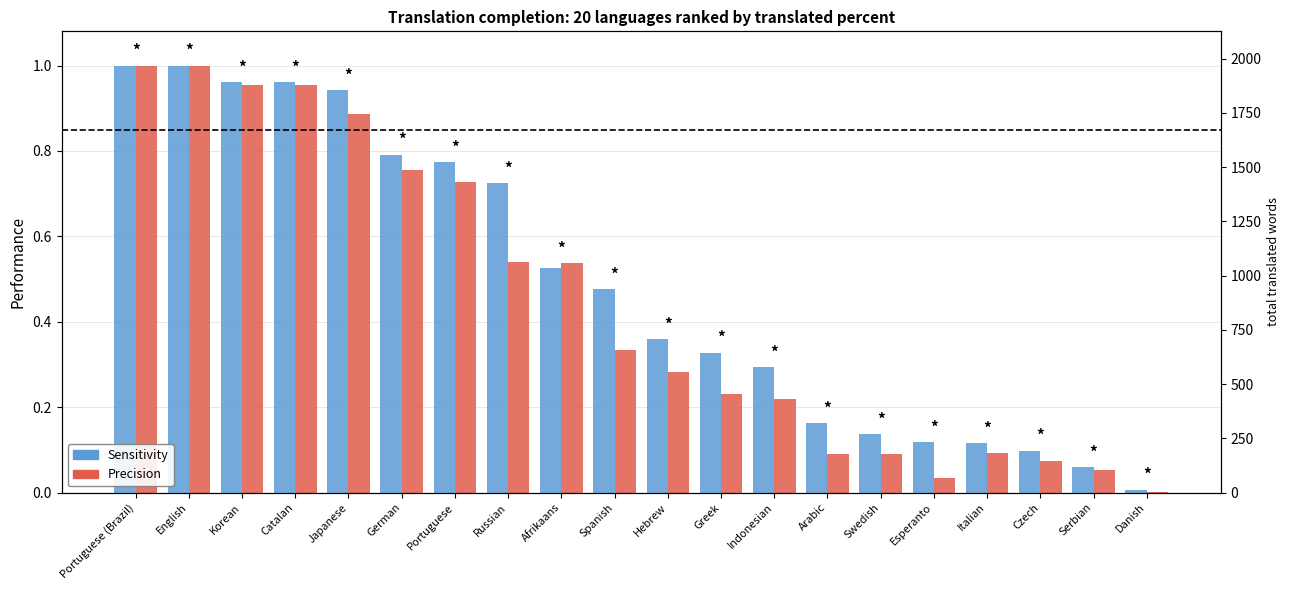

Reading left to right, extract all data points from this chart.

Sensitivity: Portuguese (Brazil)=1.0	English=1.0	Korean=1.0	Catalan=1.0	Japanese=0.9	German=0.8	Portuguese=0.8	Russian=0.7	Afrikaans=0.5	Spanish=0.5	Hebrew=0.4	Greek=0.3	Indonesian=0.3	Arabic=0.2	Swedish=0.1	Esperanto=0.1	Italian=0.1	Czech=0.1	Serbian=0.1	Danish=0.0
Precision: Portuguese (Brazil)=1.0	English=1.0	Korean=1.0	Catalan=1.0	Japanese=0.9	German=0.8	Portuguese=0.7	Russian=0.5	Afrikaans=0.5	Spanish=0.3	Hebrew=0.3	Greek=0.2	Indonesian=0.2	Arabic=0.1	Swedish=0.1	Esperanto=0.0	Italian=0.1	Czech=0.1	Serbian=0.1	Danish=0.0